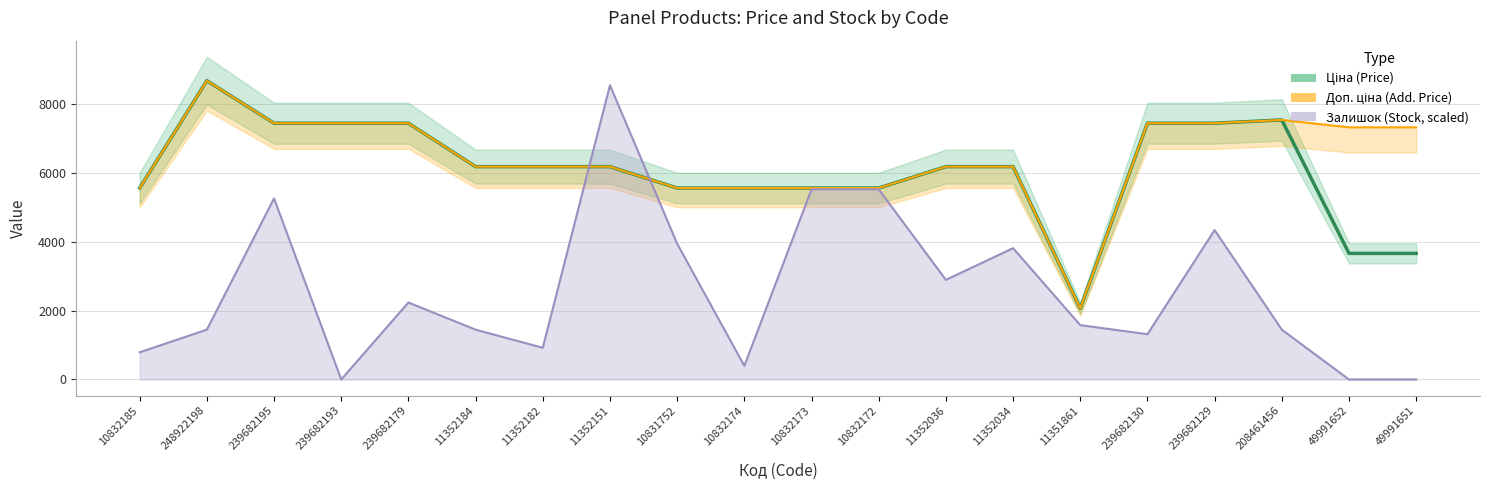

Where is Залишок (Stock, scaled) nearest to the value 4274?

239682129